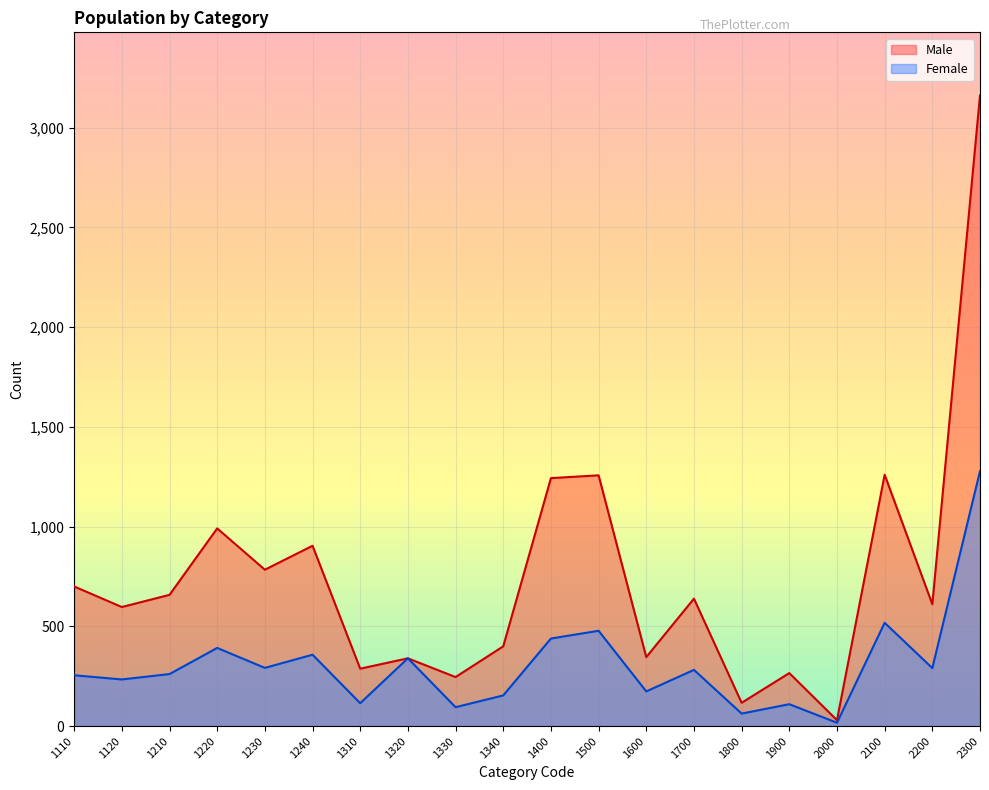

True or false: Male has more than 0 points higher than both neighbors.

True